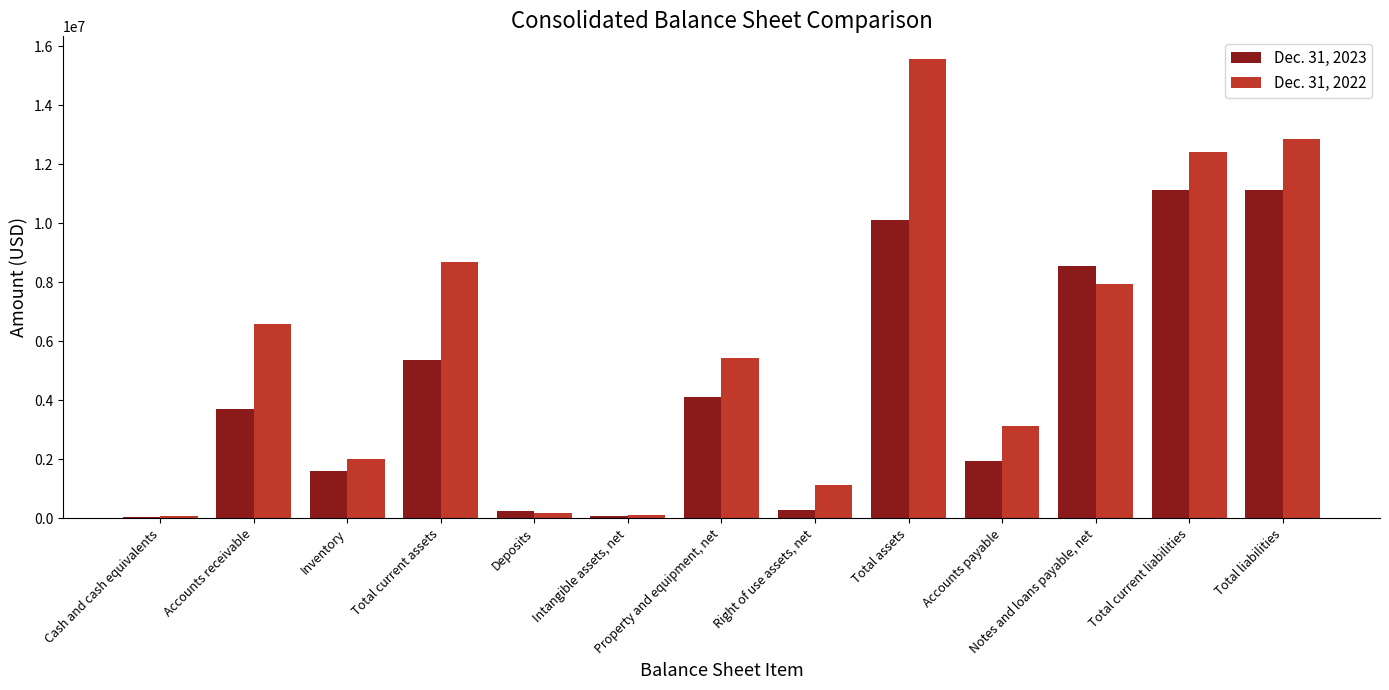

What is the total value across all series at Total current assets?

14085510